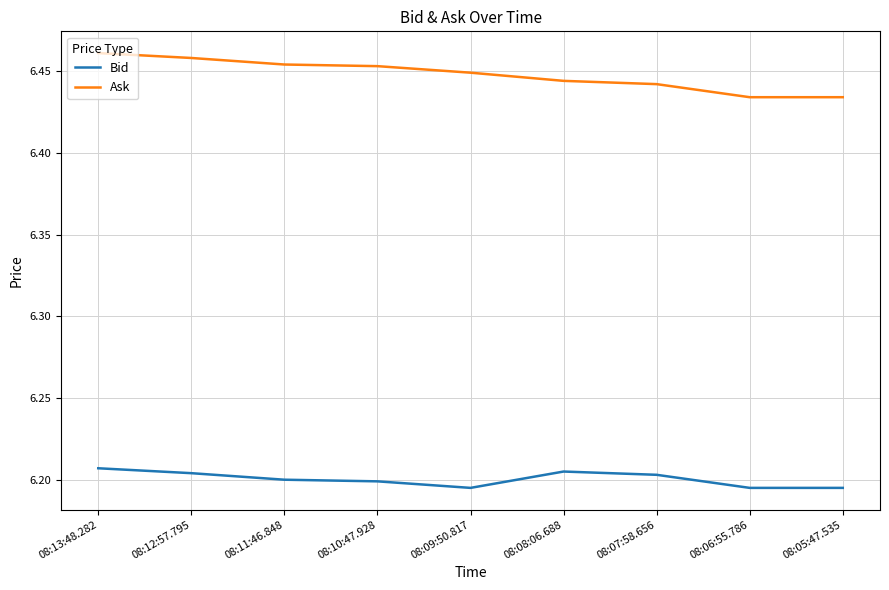

True or false: Ask has a value of 3.0 at 08:10:47.928.

False